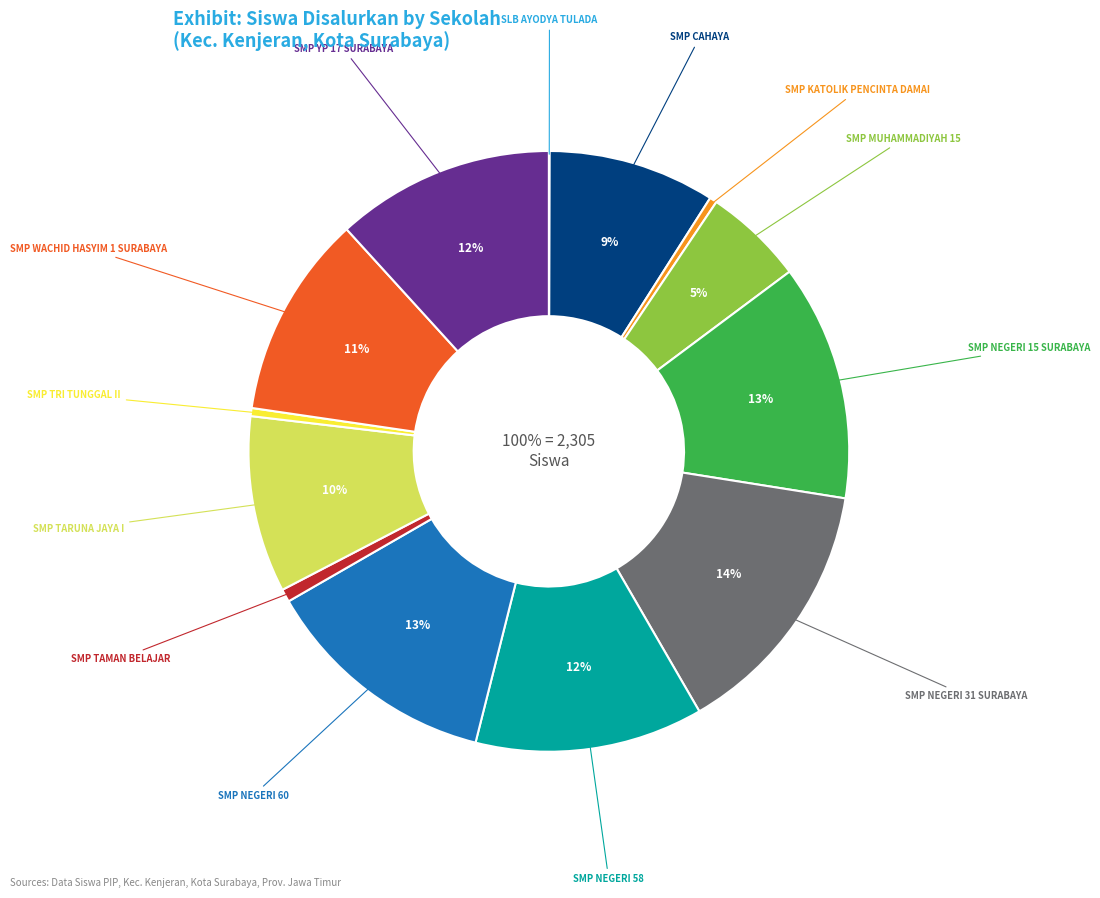

Rank the categories by value from lowest to highest.

SLB AYODYA TULADA, SMP KATOLIK PENCINTA DAMAI, SMP TRI TUNGGAL II, SMP TAMAN BELAJAR, SMP MUHAMMADIYAH 15, SMP CAHAYA, SMP TARUNA JAYA I, SMP WACHID HASYIM 1 SURABAYA, SMP YP 17 SURABAYA, SMP NEGERI 58, SMP NEGERI 15 SURABAYA, SMP NEGERI 60, SMP NEGERI 31 SURABAYA